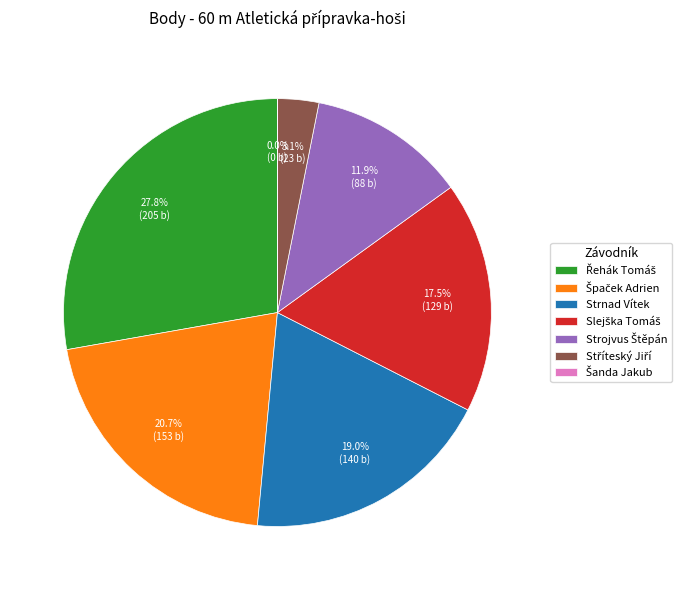

Does Strnad Vítek represent more than half of the total?

No